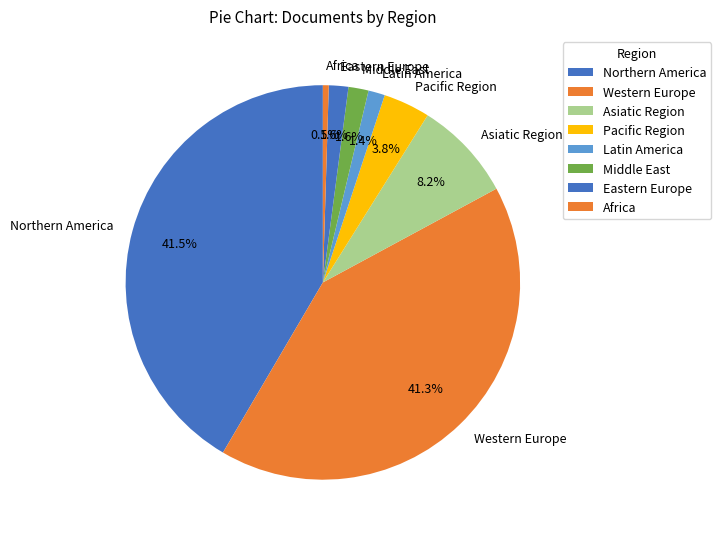

Is there any slice that represents more than half of the pie?

No